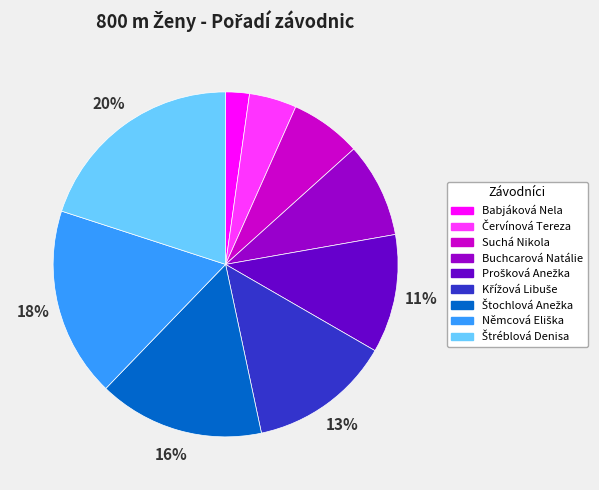

Does any single category account for the majority?

No